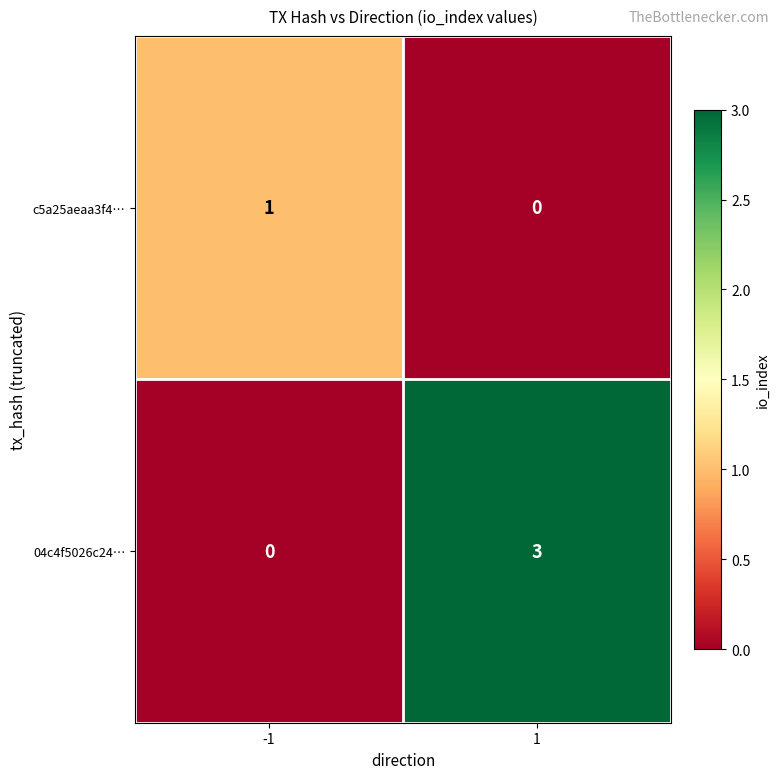

How many distinct data groups are displayed?

2